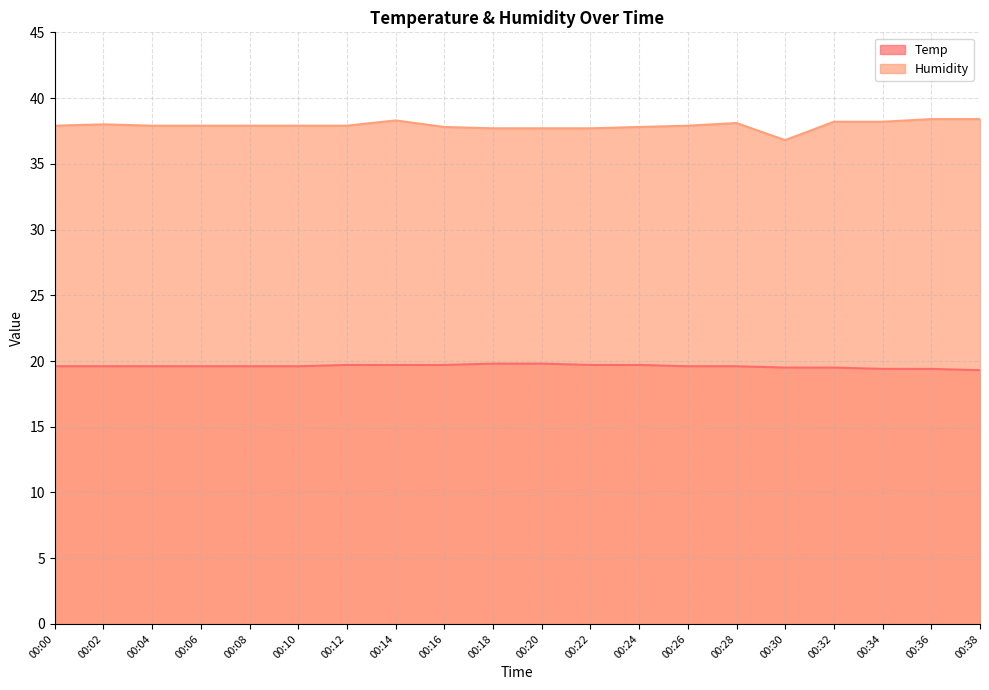

True or false: Humidity and Temp intersect in this chart.

False